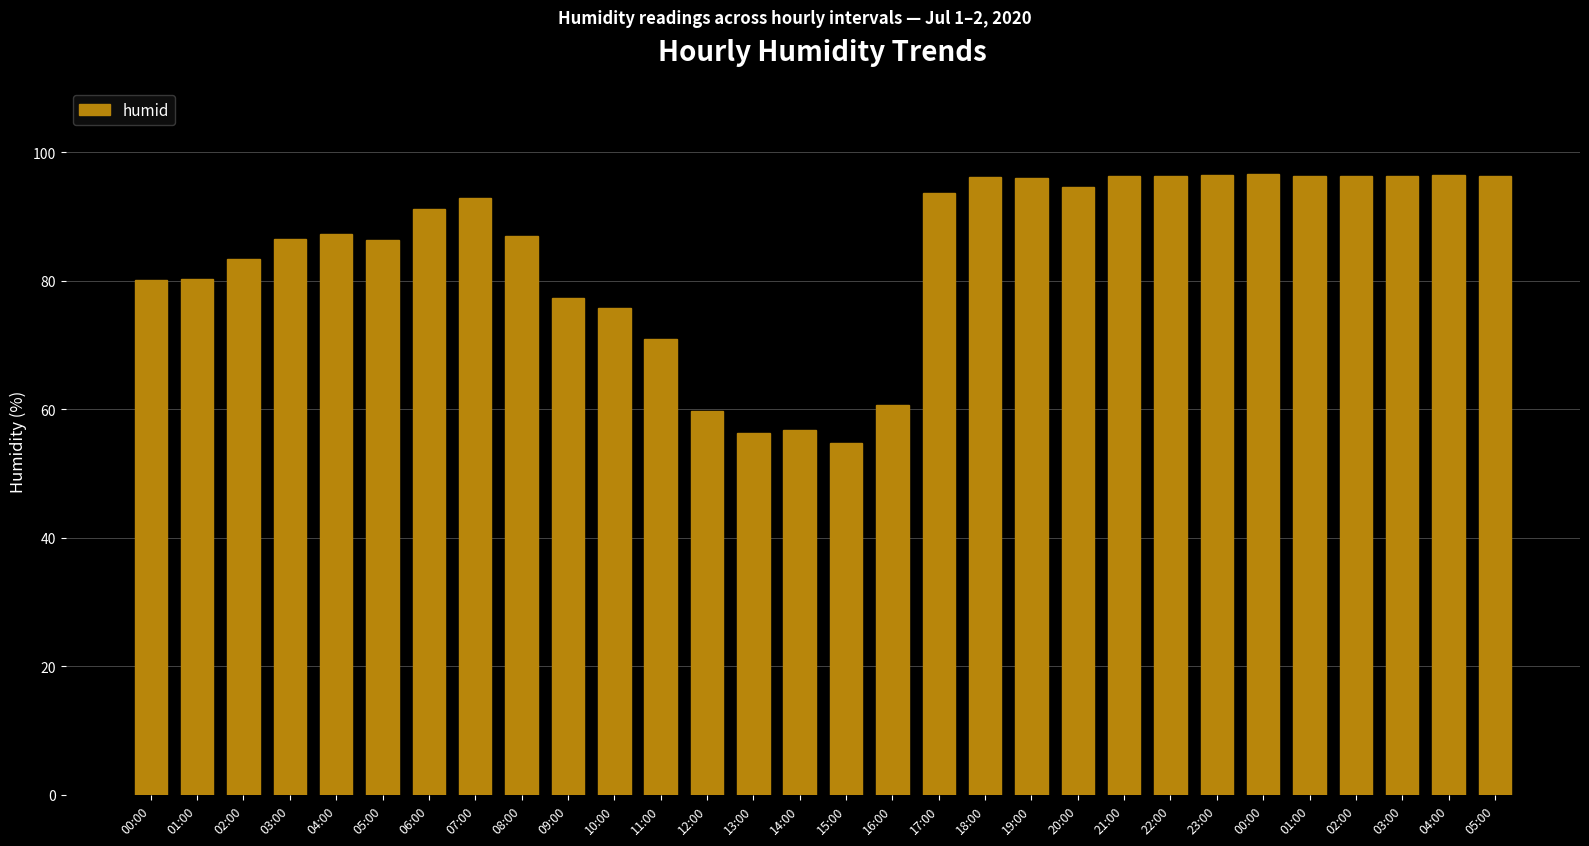

The value at 16:00 is 60.6. True or false?

True